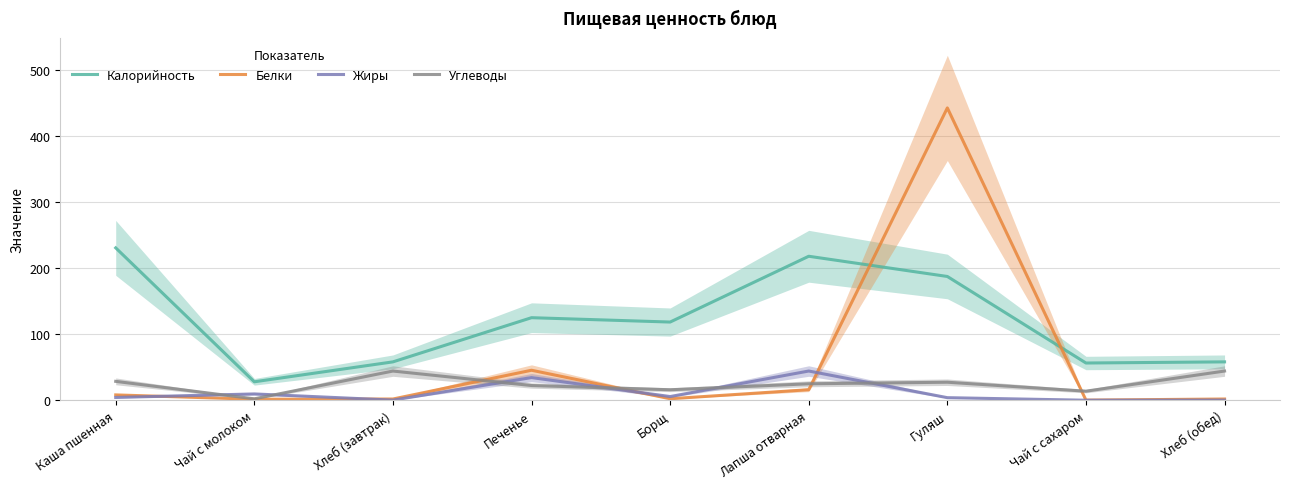

What are all the series names shown in the legend?

Калорийность, Белки, Жиры, Углеводы